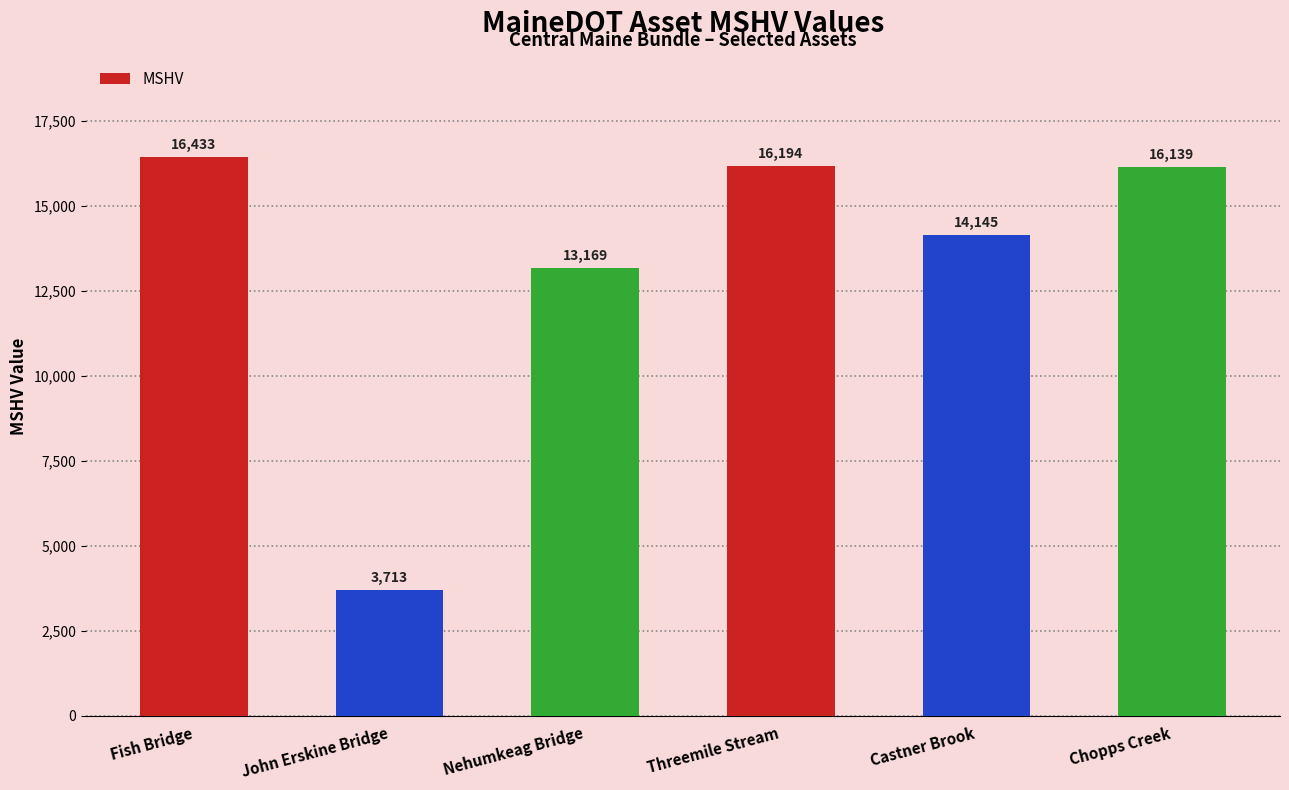

What is the value of the 2nd bar from the left?

3713